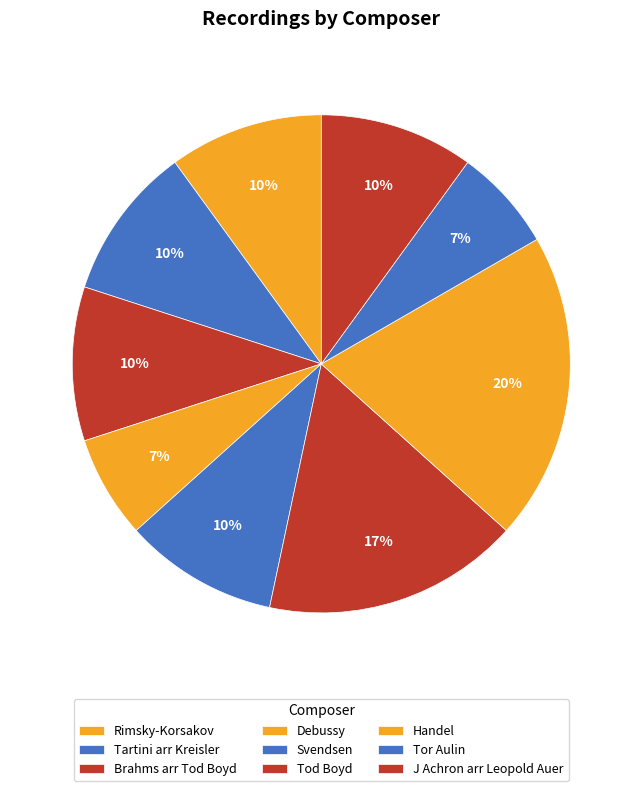

What is the change in value from Svendsen to Tor Aulin?

-1